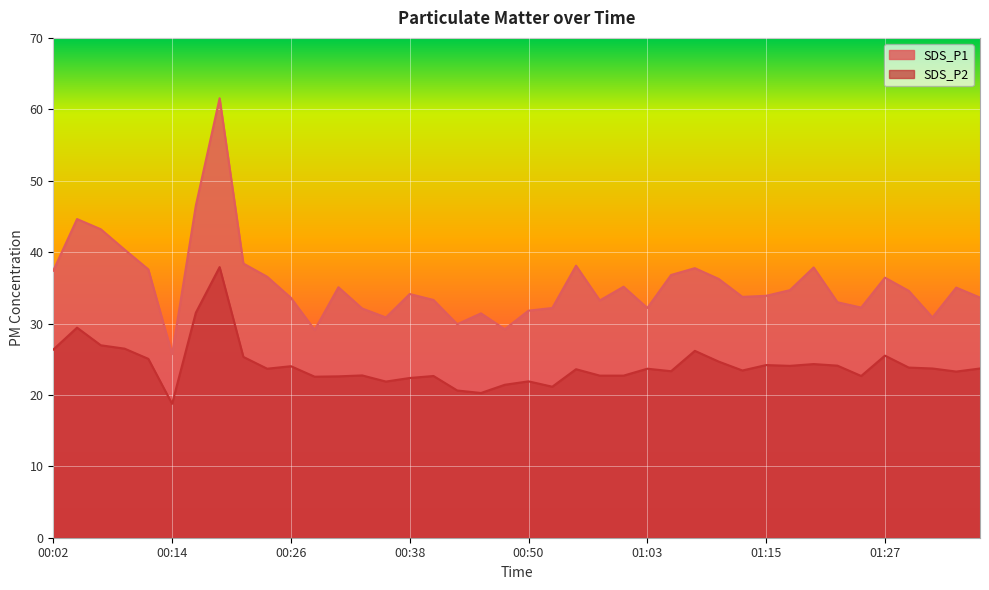

Which category has the highest value in the SDS_P2 series?

00:19